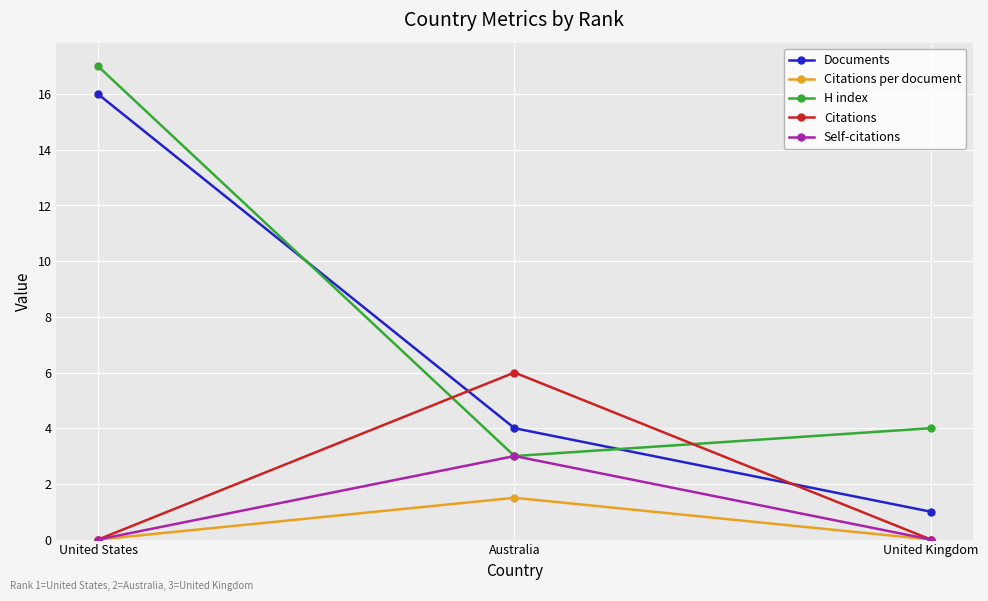

At which category is the sum across all series the highest?

United States